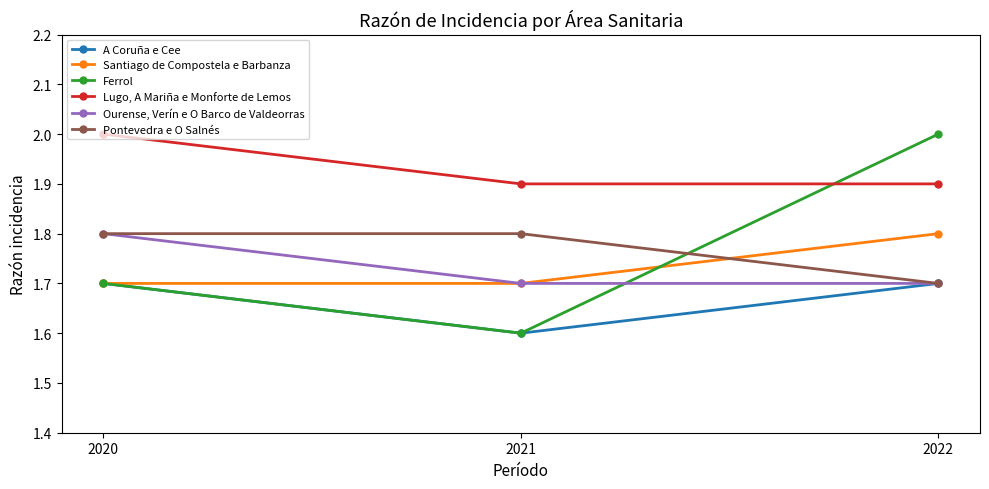

At how many categories does at least one series exceed 1?

3